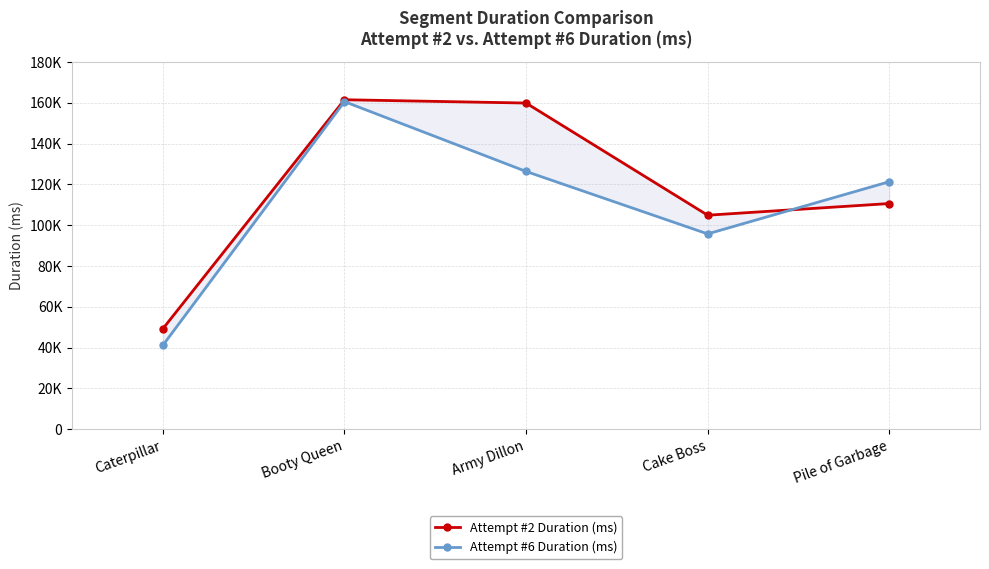

Is it true that Attempt #6 Duration (ms) equals 18009 at Caterpillar?

False